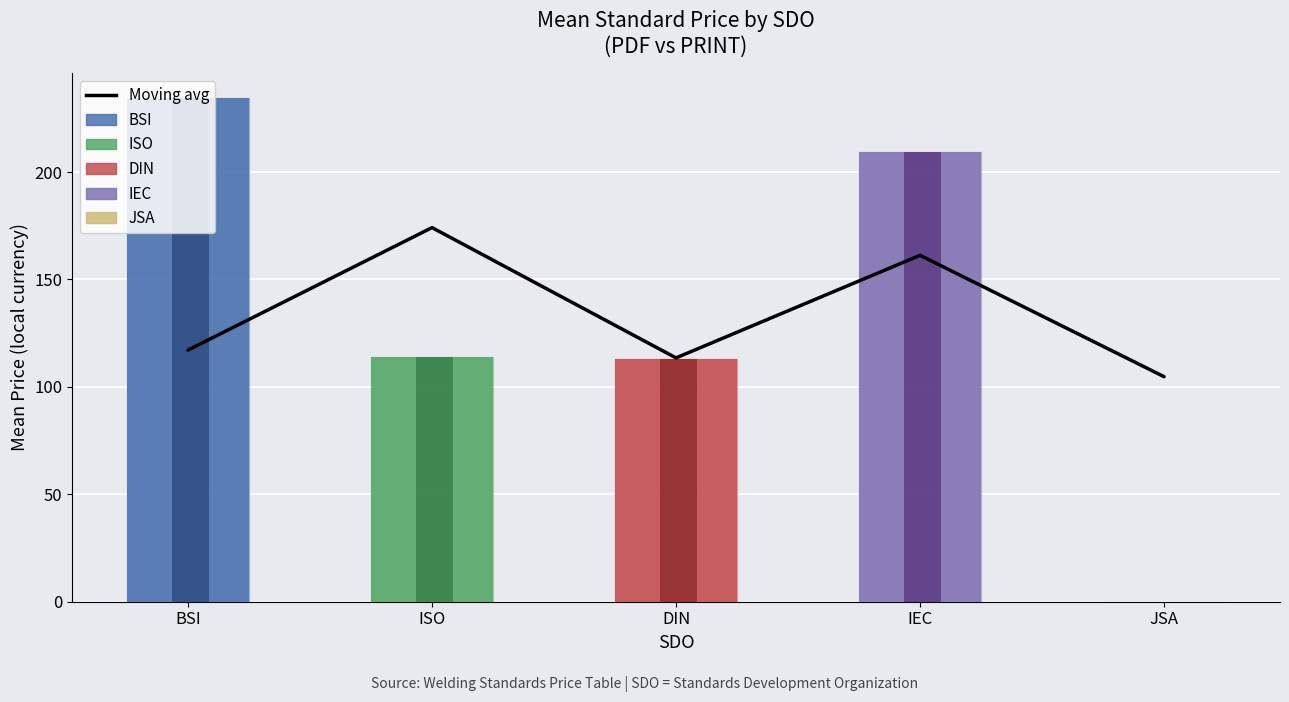

Rank the categories by Price (PRINT) value from lowest to highest.

JSA, DIN, ISO, IEC, BSI